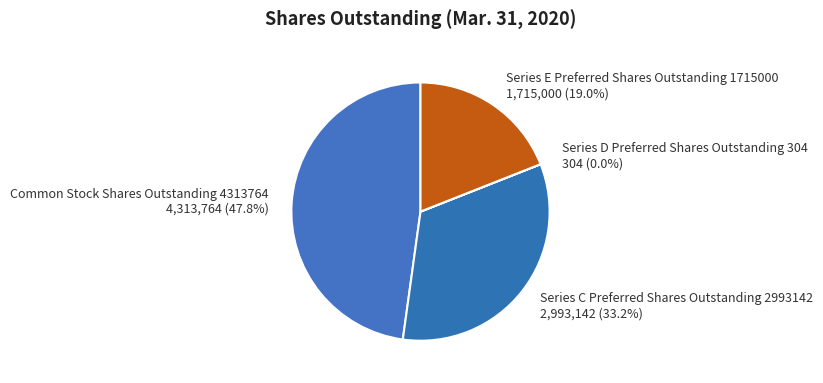

Does Series E Preferred Shares Outstanding 1715000 represent more than half of the total?

No